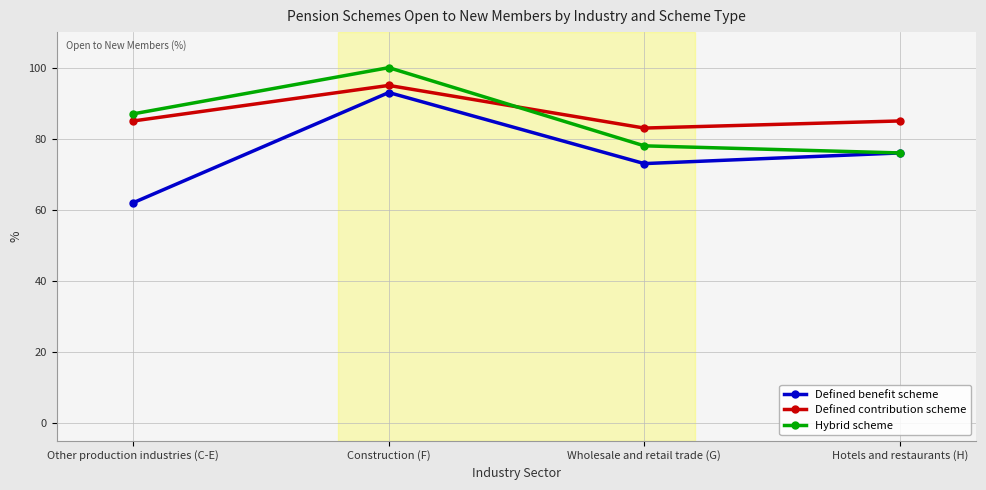

How many data points in Hybrid scheme are less than 87?

2